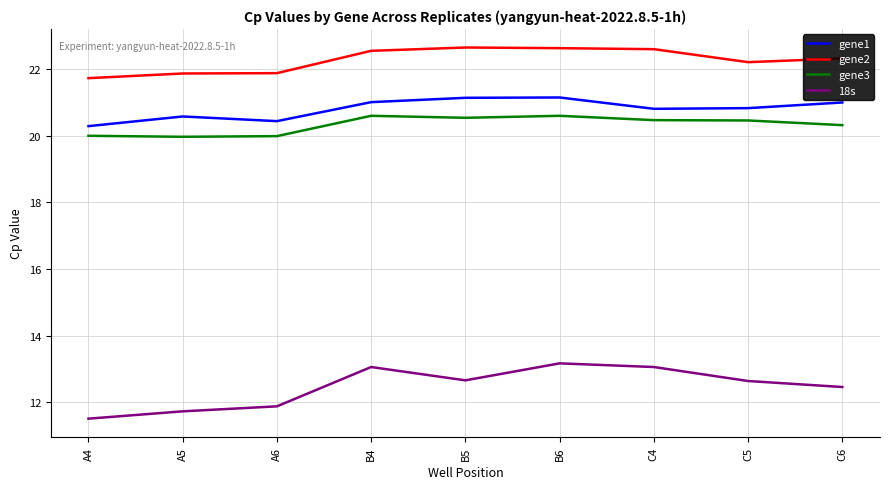

What is the total value across all series at A5?

74.2